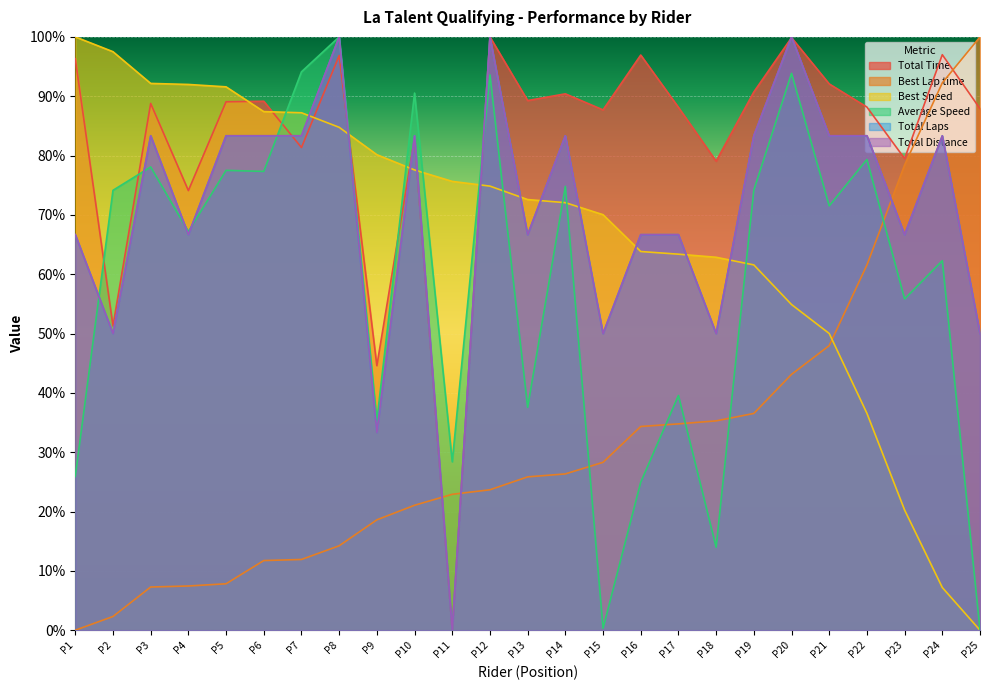

Does the chart display data point markers on the line(s)?

No